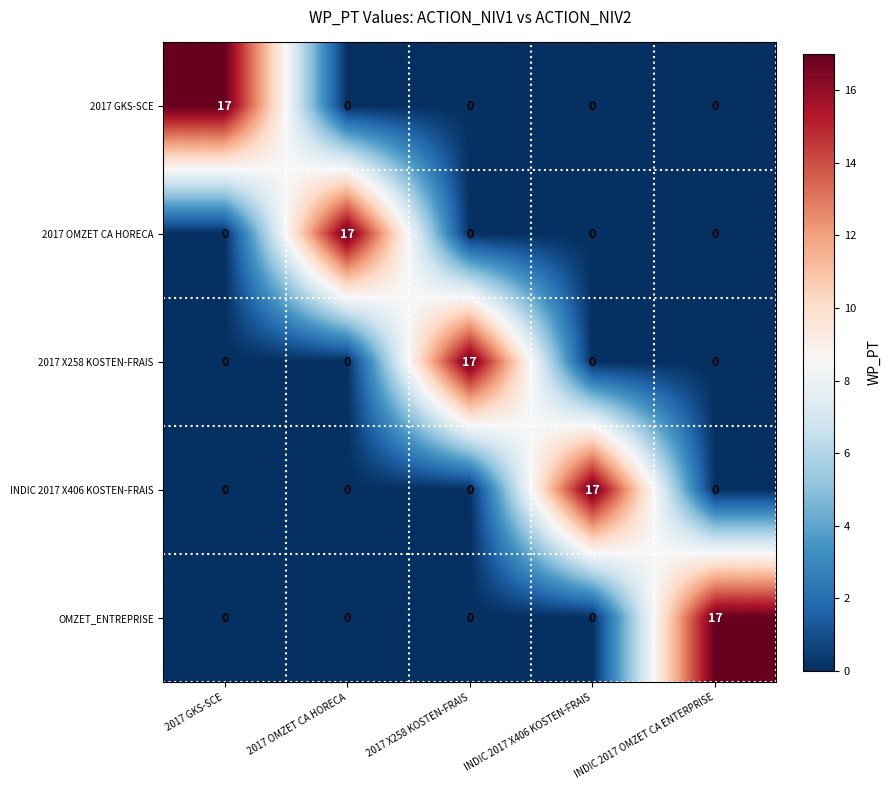

What is the average value of the 2017 OMZET CA HORECA series?

3